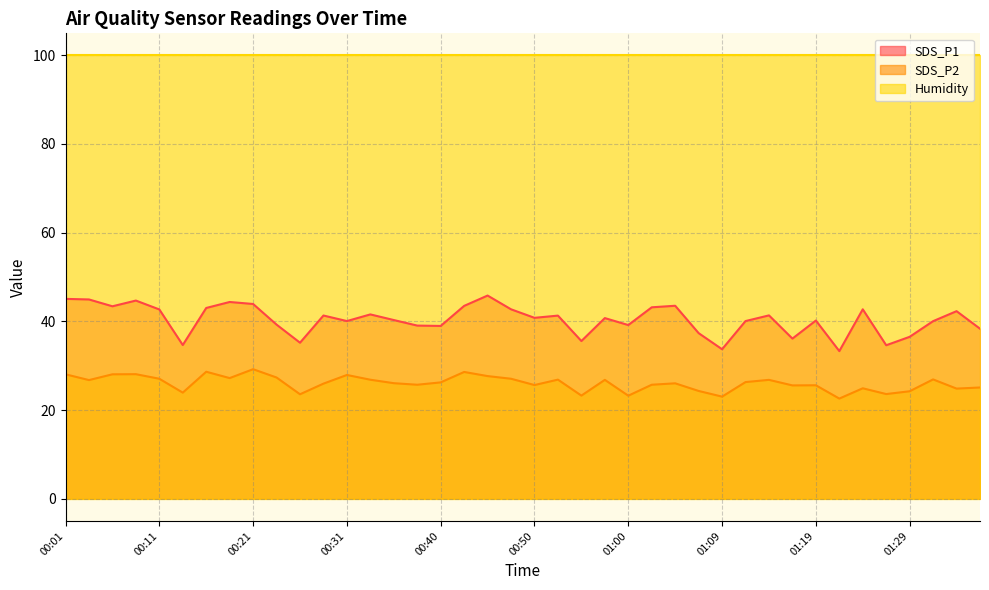

Which series has the largest total across all categories?

Humidity